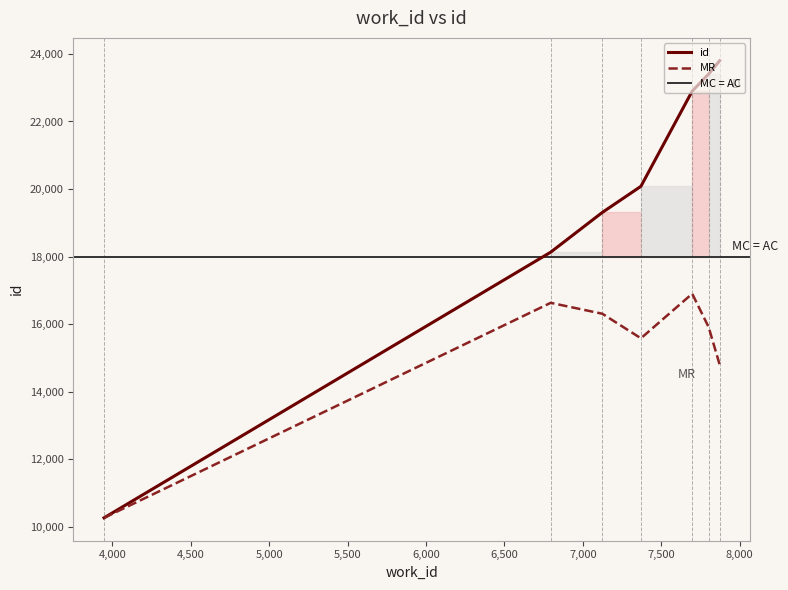

List the labels in order of value, largest first.

7872, 7802, 7697, 7370, 7124, 6795, 3948